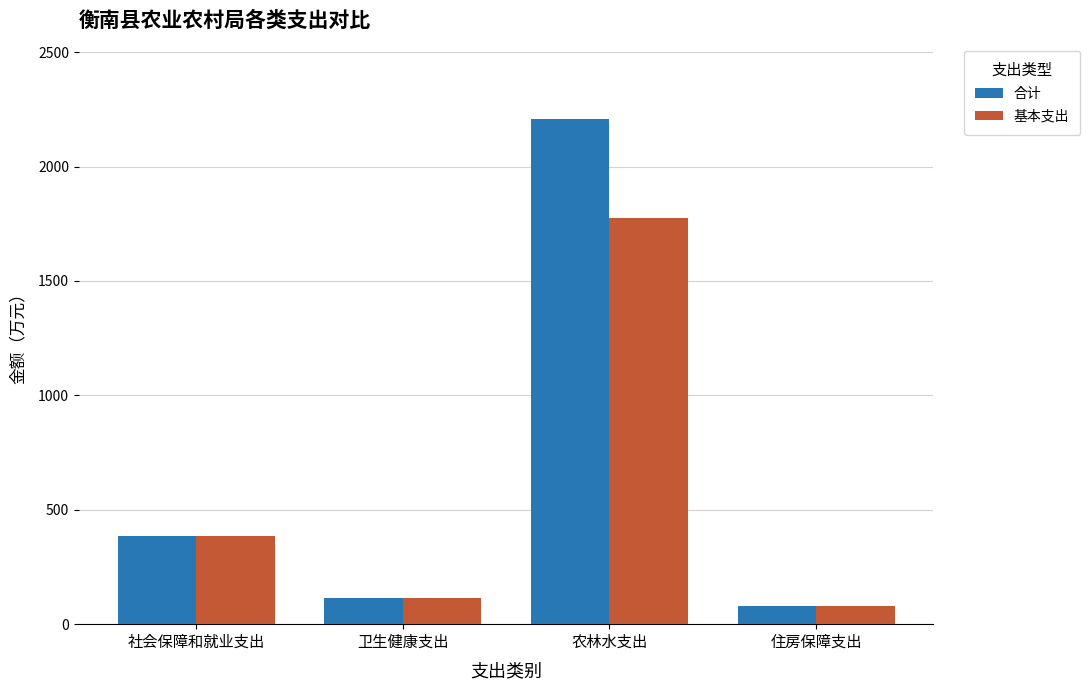

True or false: 基本支出 has a value of 570.8 at 社会保障和就业支出.

False